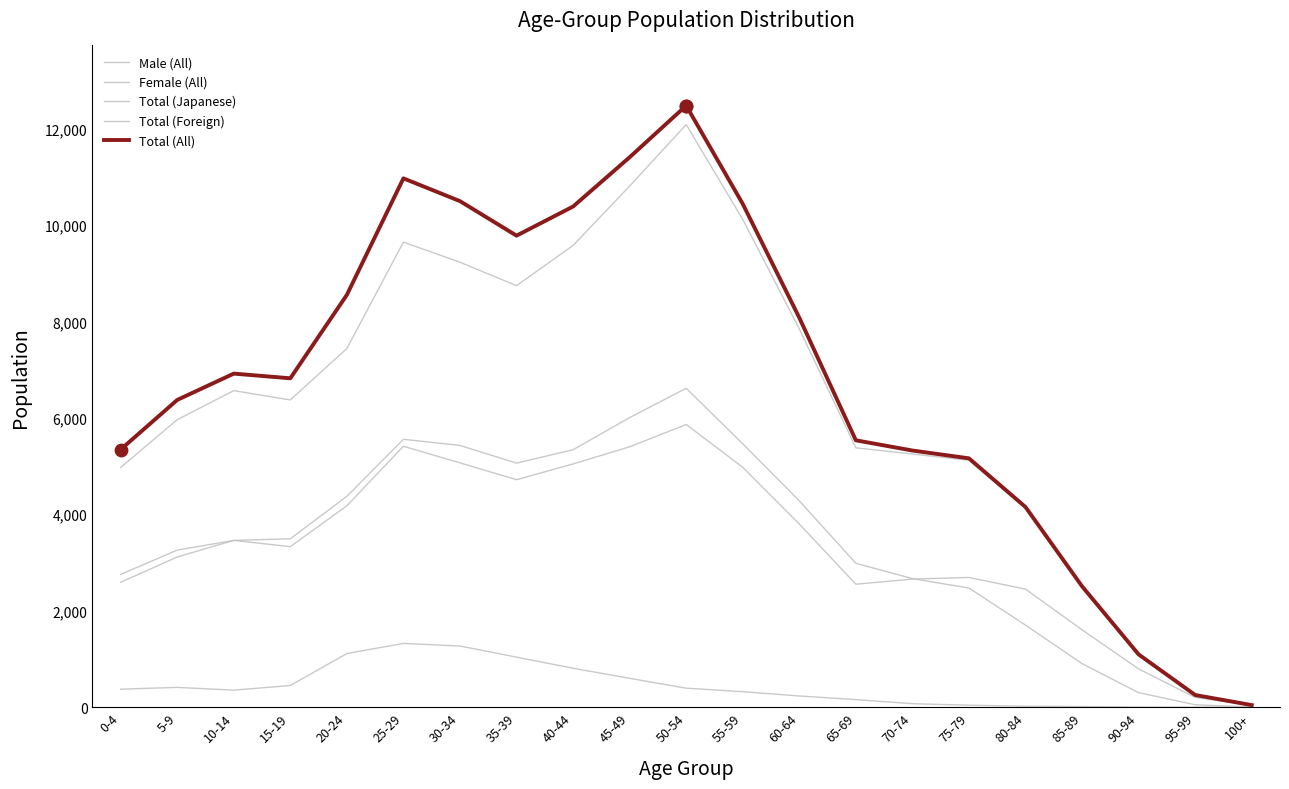

What is the total value across all series at 80-84?

12450